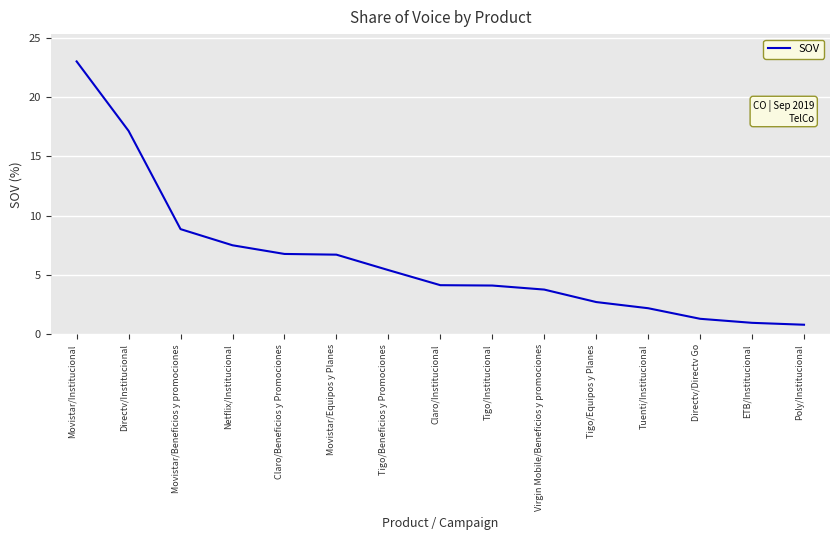

What is the sum of the values at Tigo/Beneficios y Promociones and Poly/Institucional?

6.2